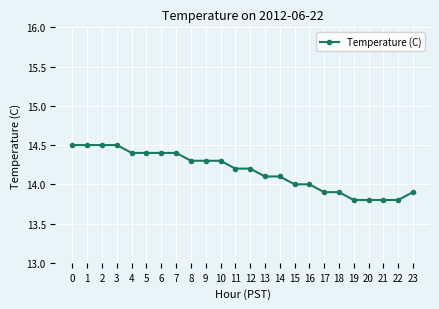

What is the value of the 23rd point from the left?

13.8